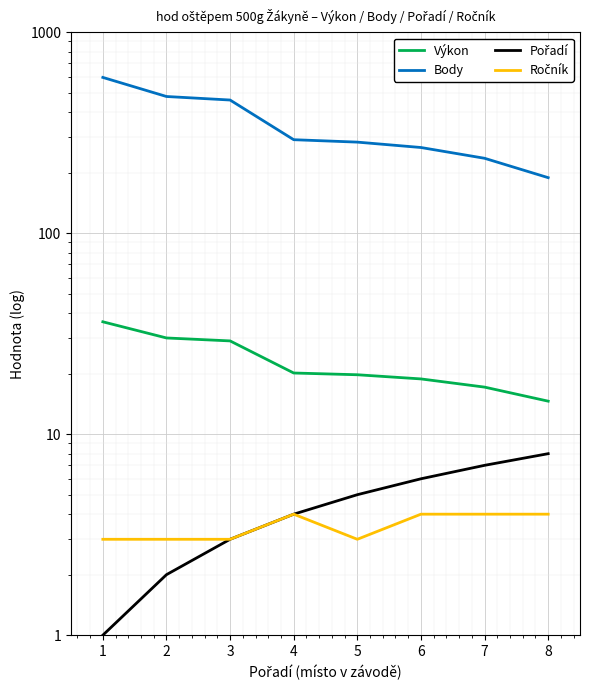

How many data points in Body are less than 292?

4